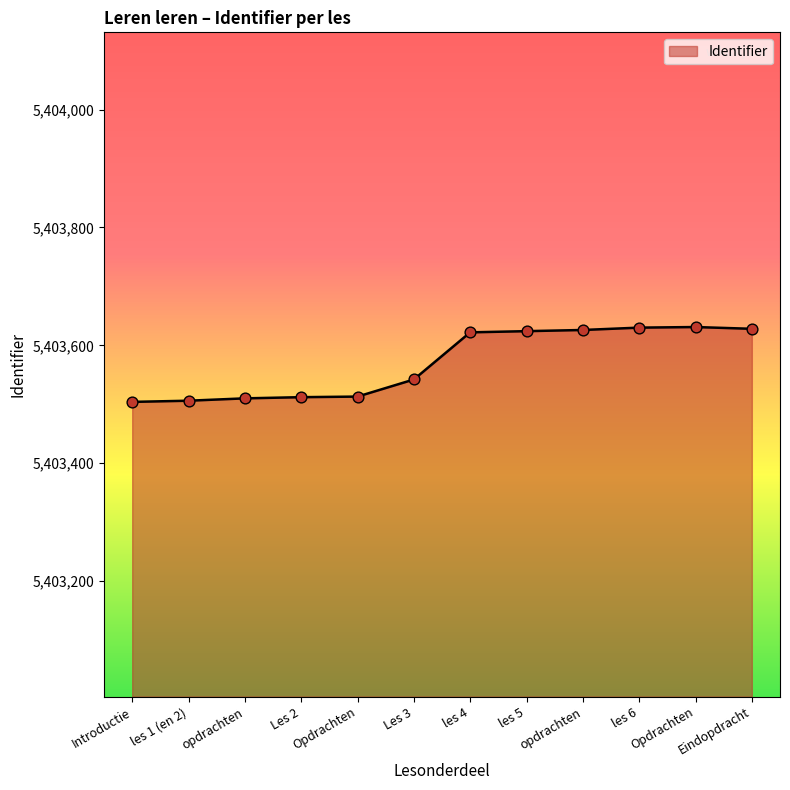

Does the chart have visible grid lines?

No